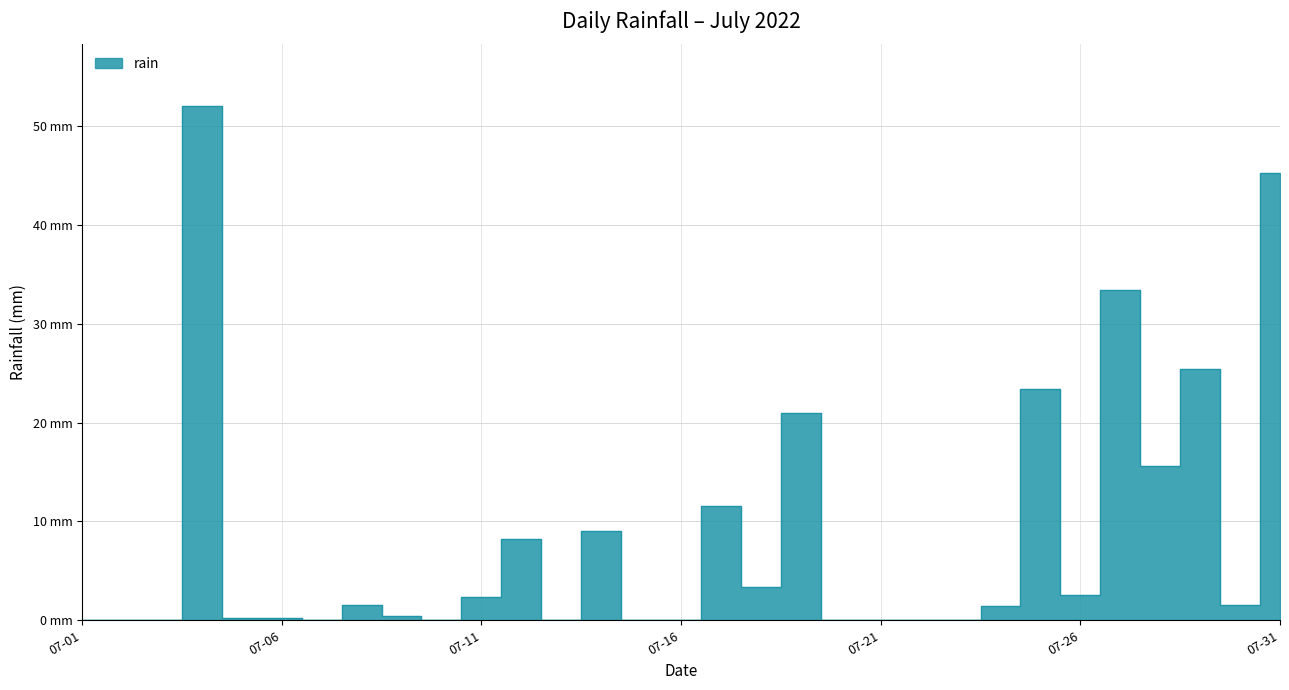

Where is the first local minimum?

2022-07-07